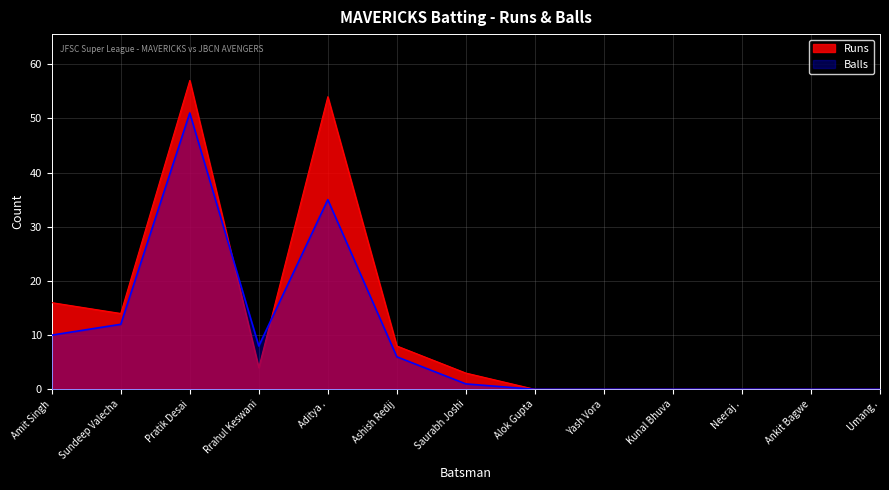

At how many categories does at least one series exceed 19?

2